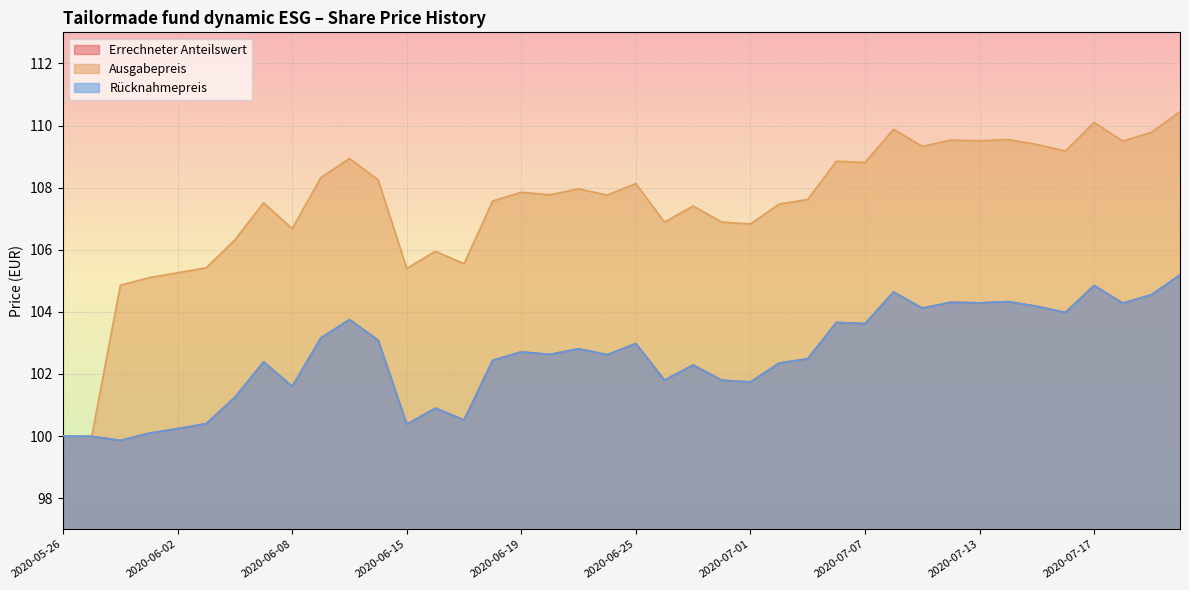

At which label does Errechneter Anteilswert first exceed 102?

2020-06-05